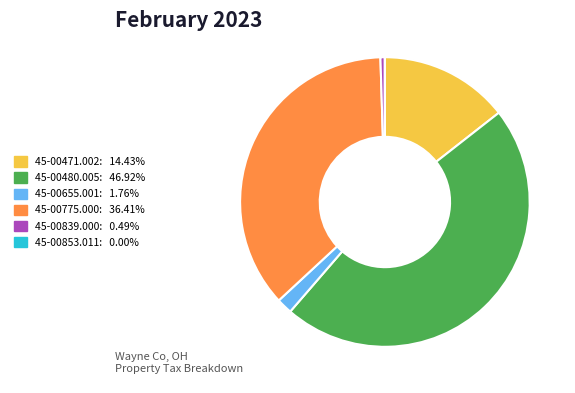

Is there a majority slice in this chart?

No